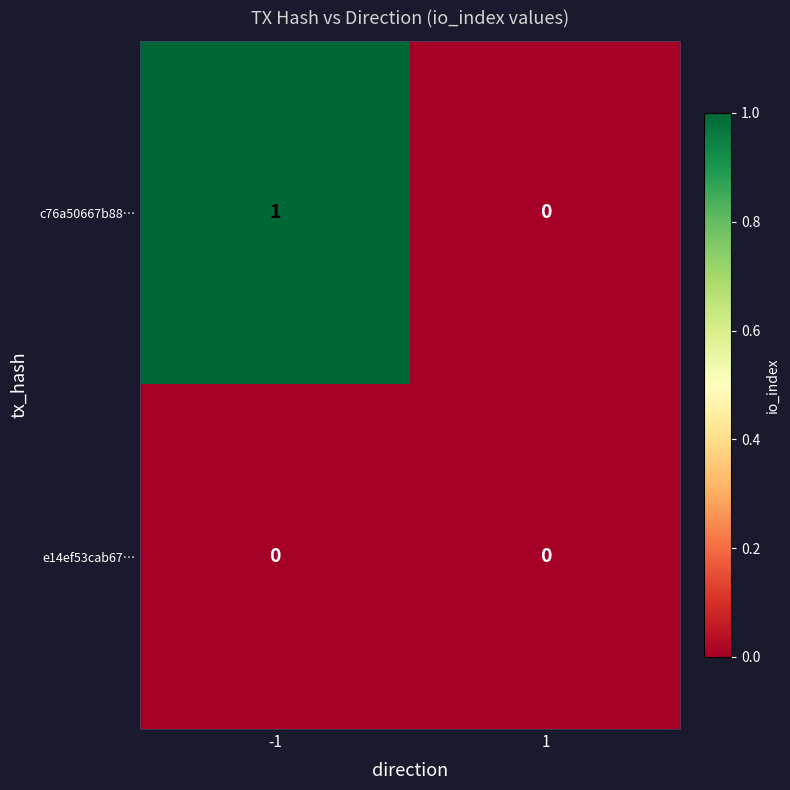

Reading left to right, extract all data points from this chart.

c76a50667b88…: -1=1	1=0
e14ef53cab67…: -1=0	1=0